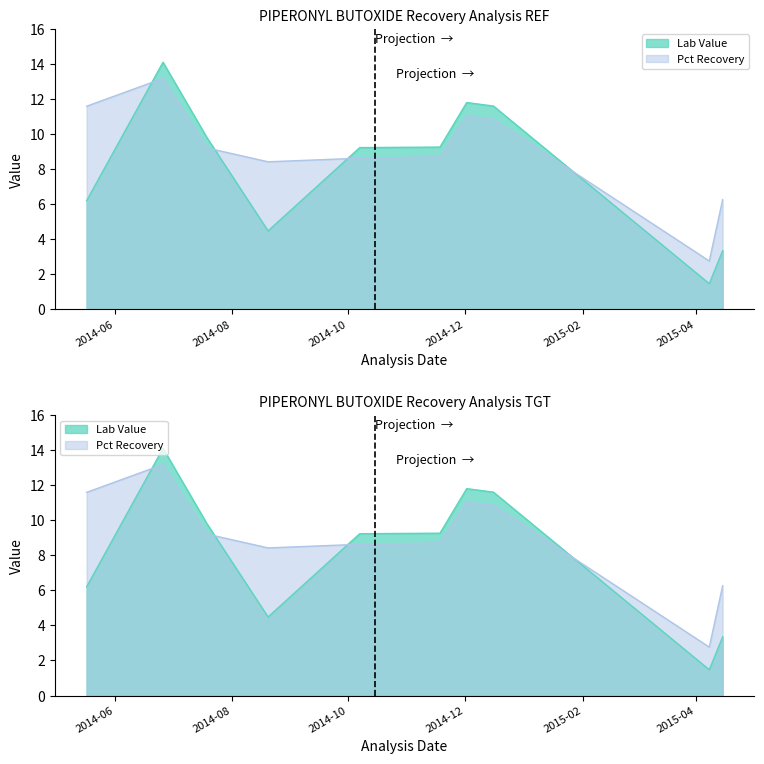

Where is the first local minimum for Lab Value?

2014-08-20